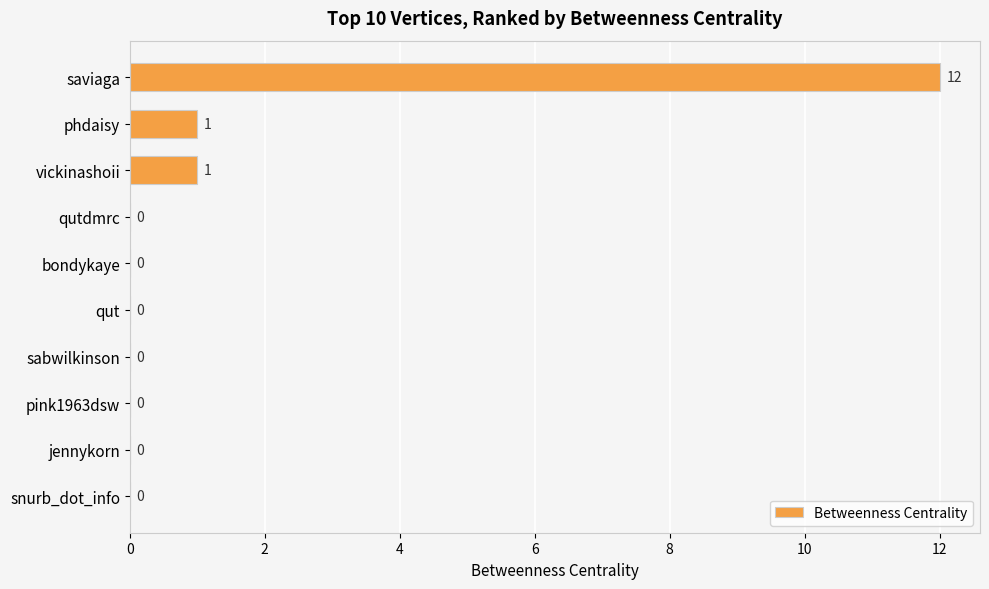

Reading top to bottom, list all the values displayed in this chart.

saviaga=12	phdaisy=1	vickinashoii=1	qutdmrc=0	bondykaye=0	qut=0	sabwilkinson=0	pink1963dsw=0	jennykorn=0	snurb_dot_info=0